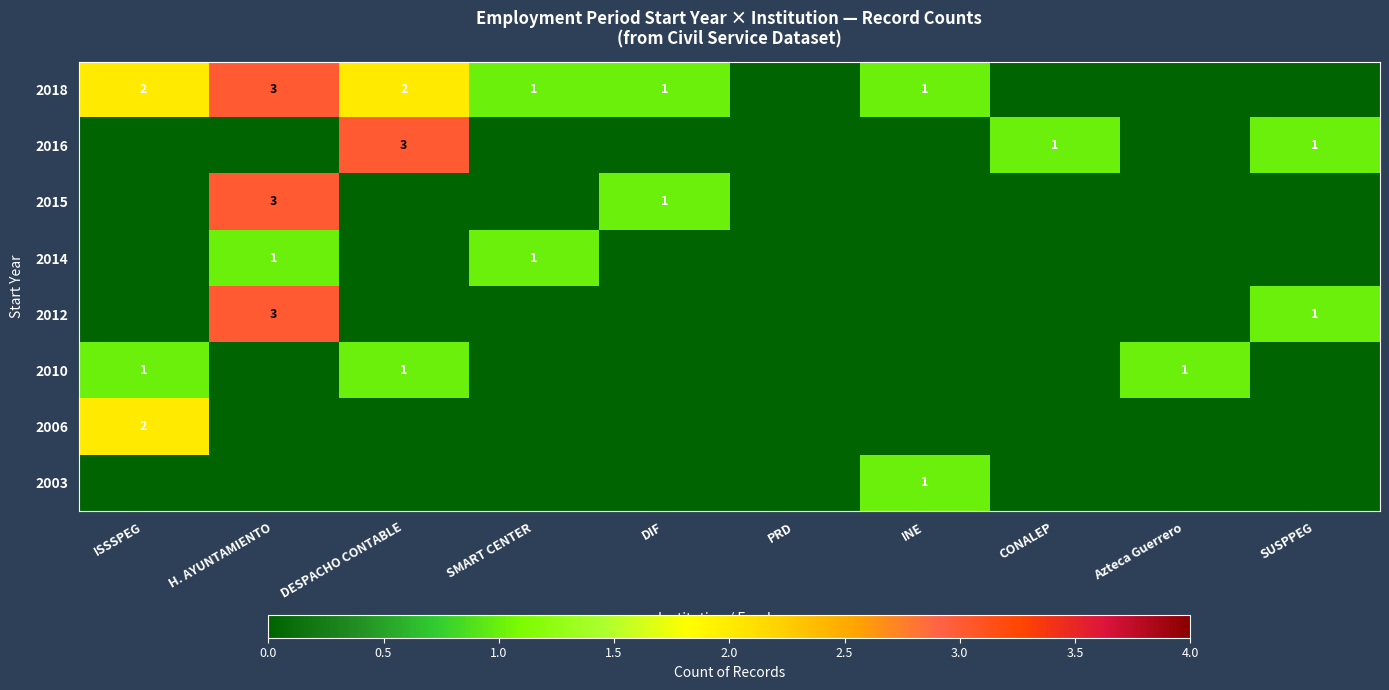

The 2006 series shows 2 at ISSSPEG. True or false?

True